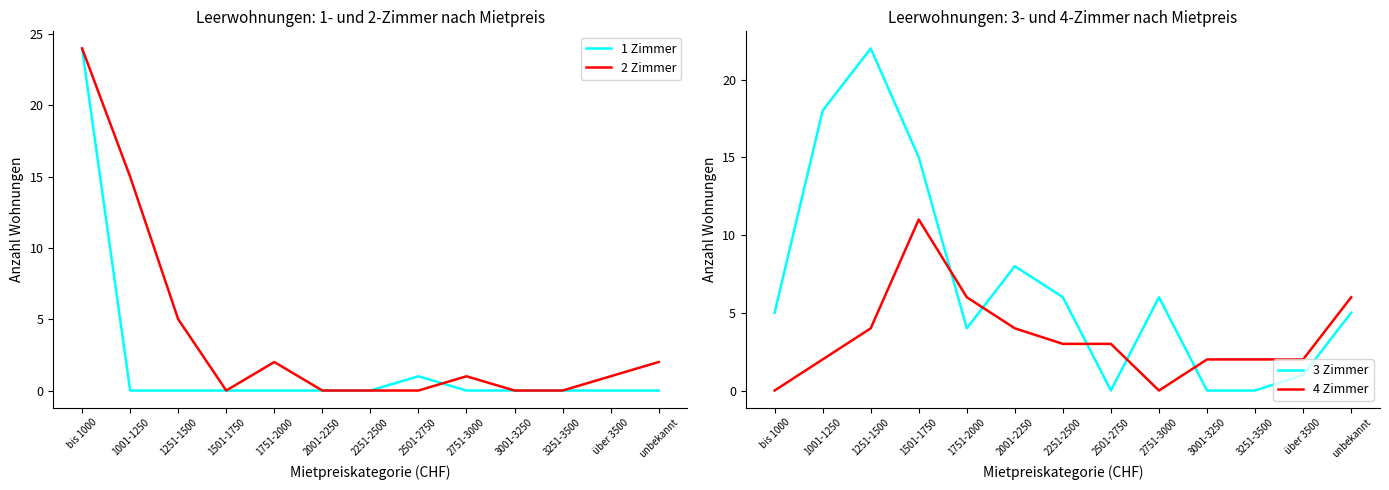

Which series has the largest total across all categories?

3 Zimmer